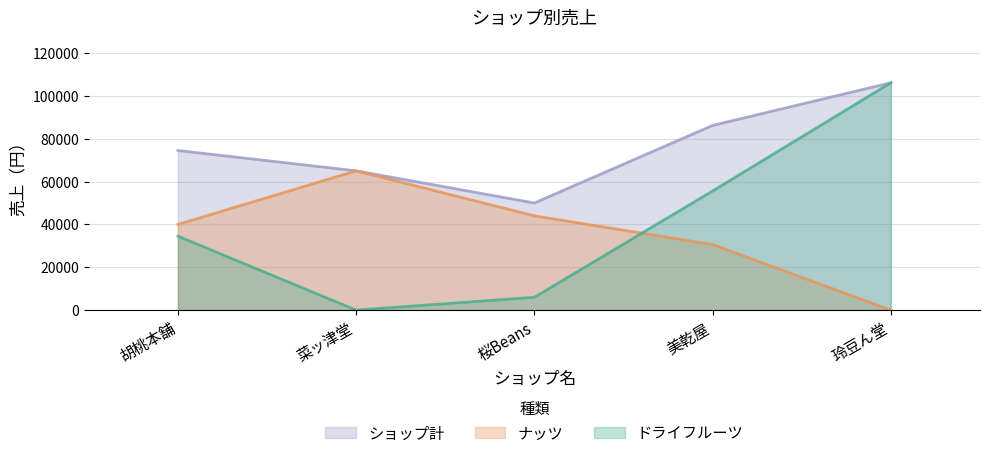

Where do ナッツ and ドライフルーツ first cross each other?

桜Beans and 美乾屋